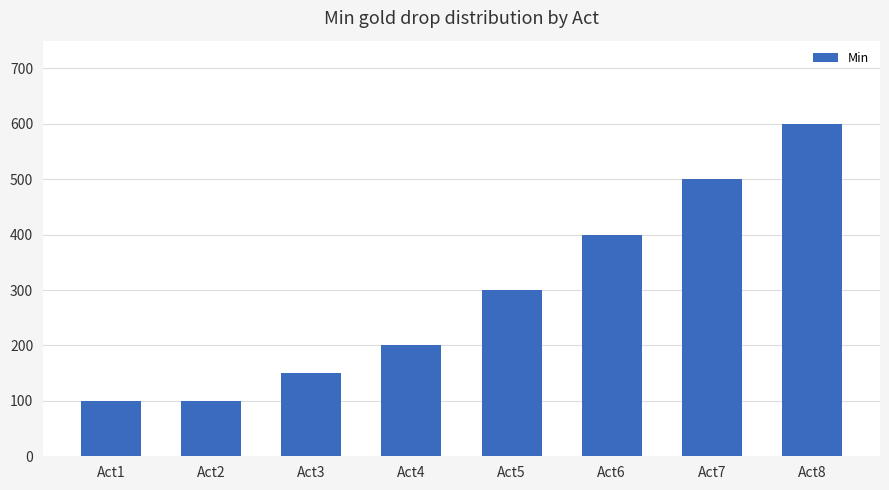

What is the average value?

294